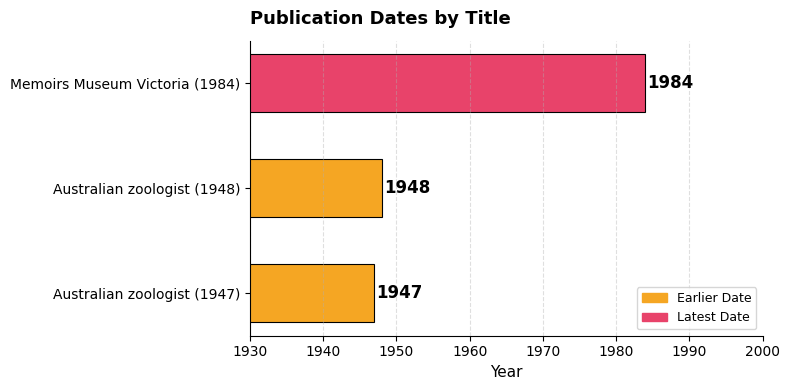

What is the change in value from Australian zoologist (1948) to Memoirs Museum Victoria (1984)?

+36